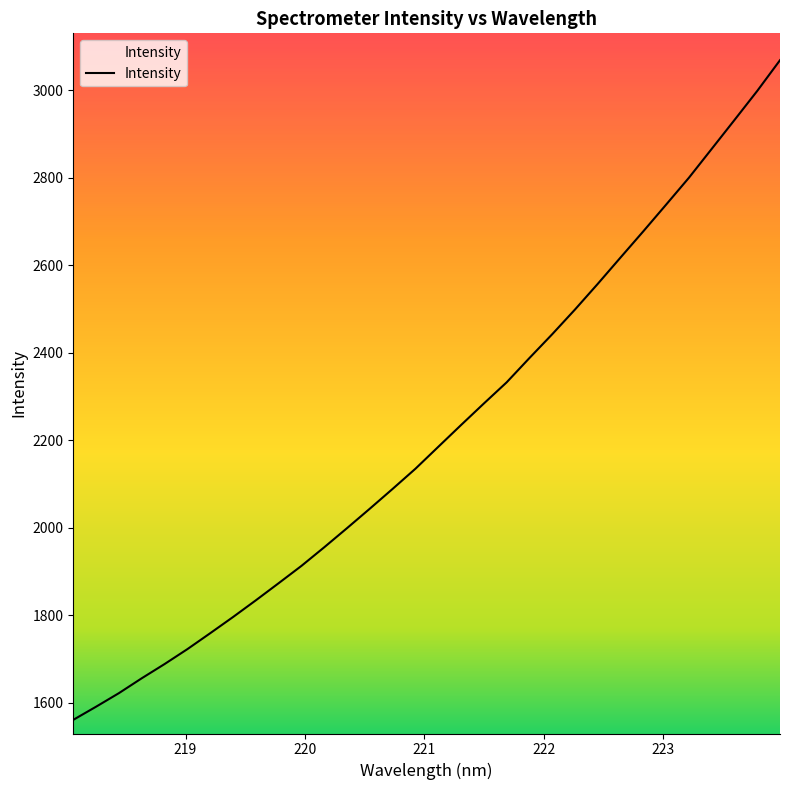

What is the approximate value at 218.442?

1622.1